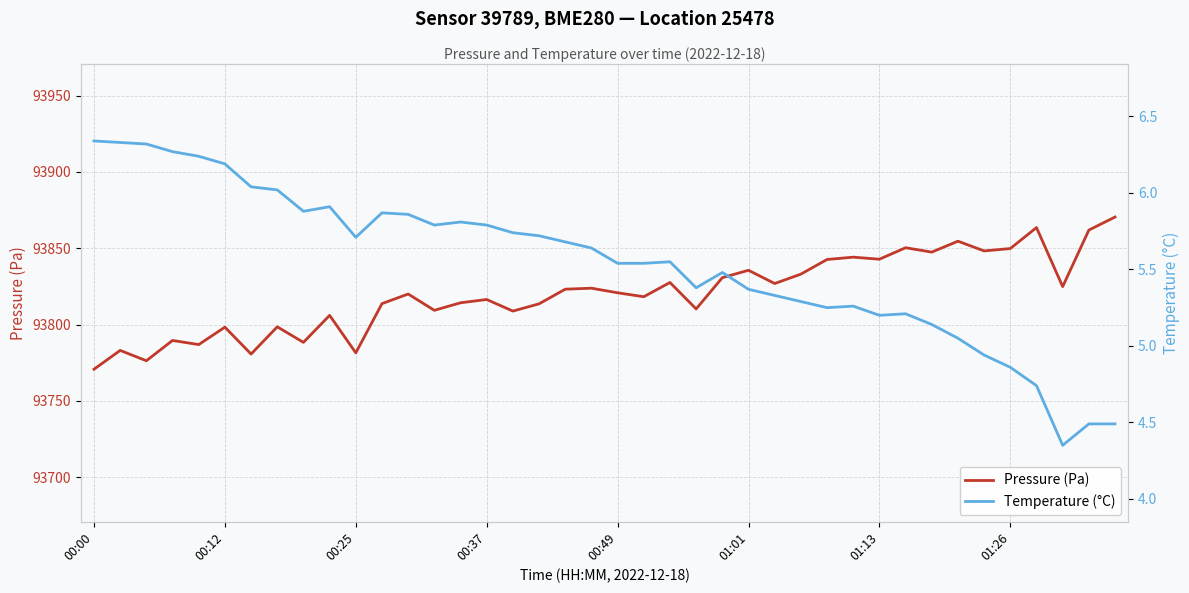

True or false: Temperature (°C) has a value of 6.2 at 37.

False